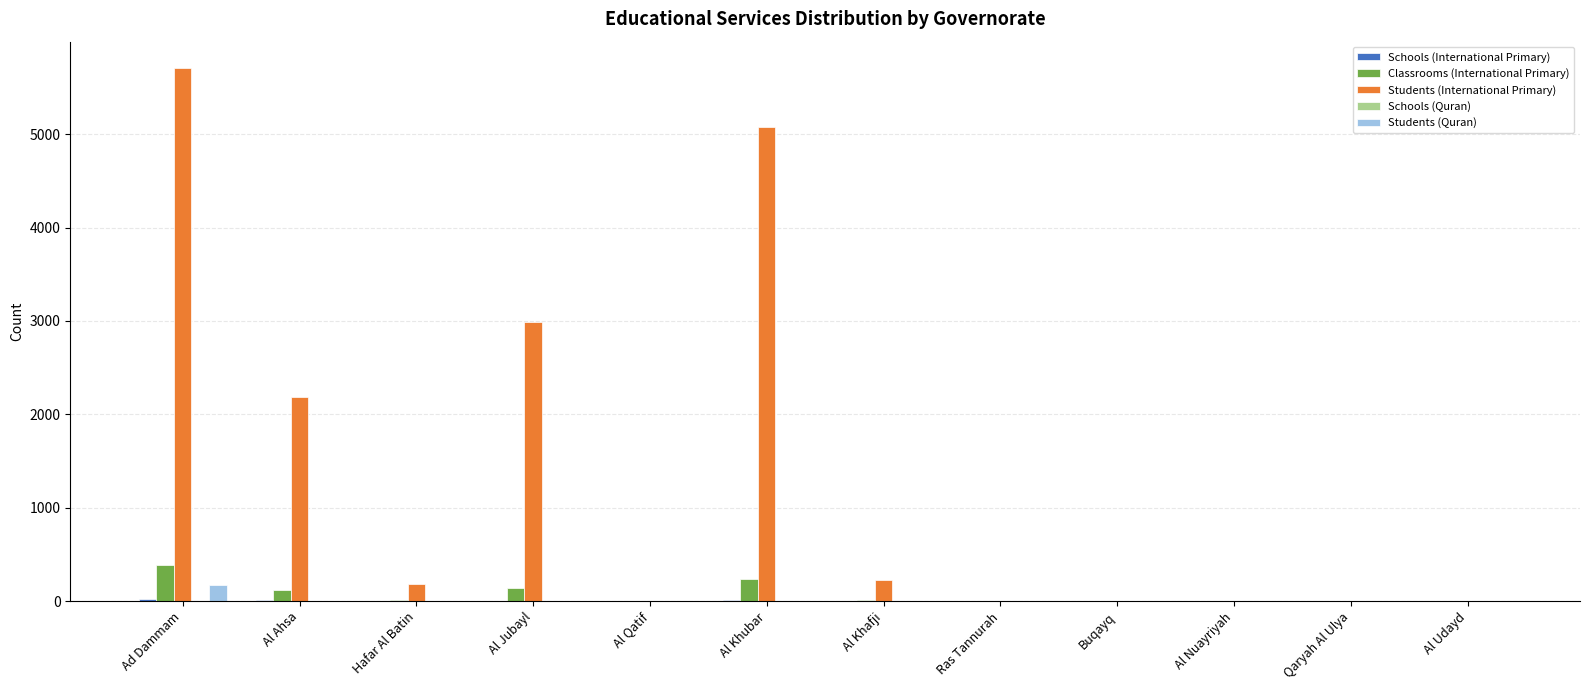

At which category is the sum across all series the highest?

Ad Dammam